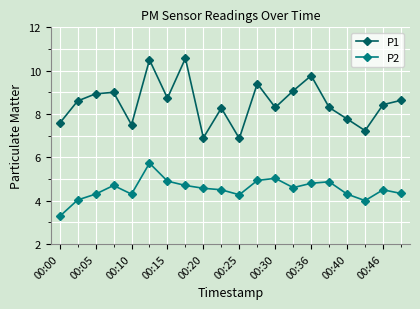

True or false: P1 has more than 1 interior local peaks.

True